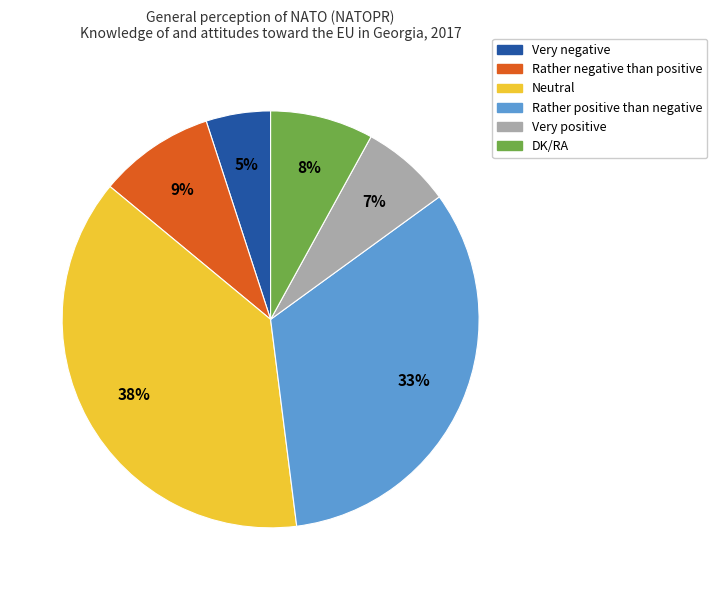

Is there a majority slice in this chart?

No